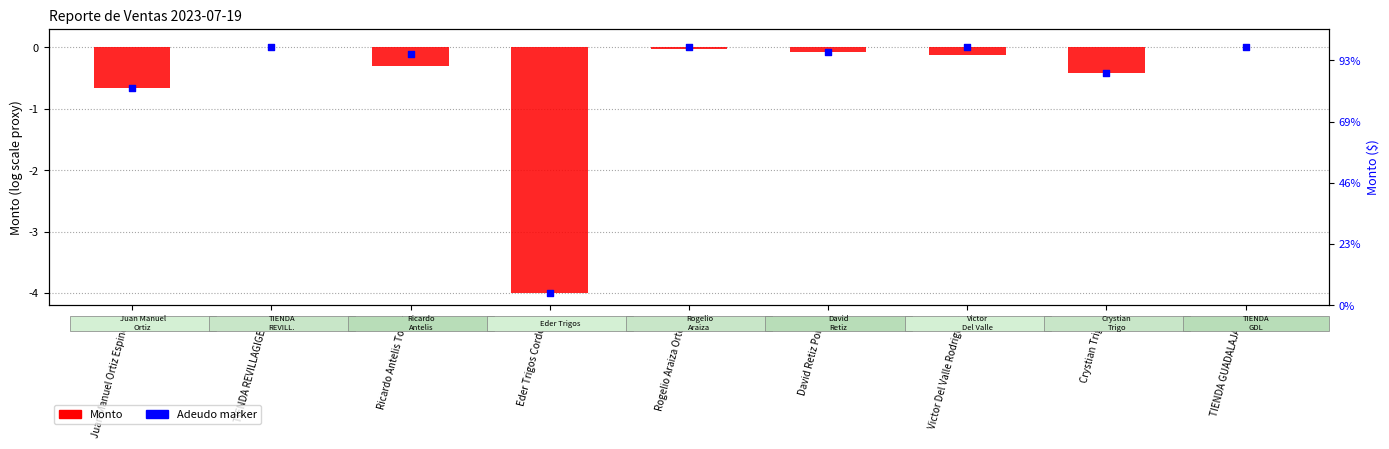

Is the value of Adeudo marker at Eder Trigos Cordoba greater than the value of Monto (normalized) at Victor Del Valle Rodriguez?

No